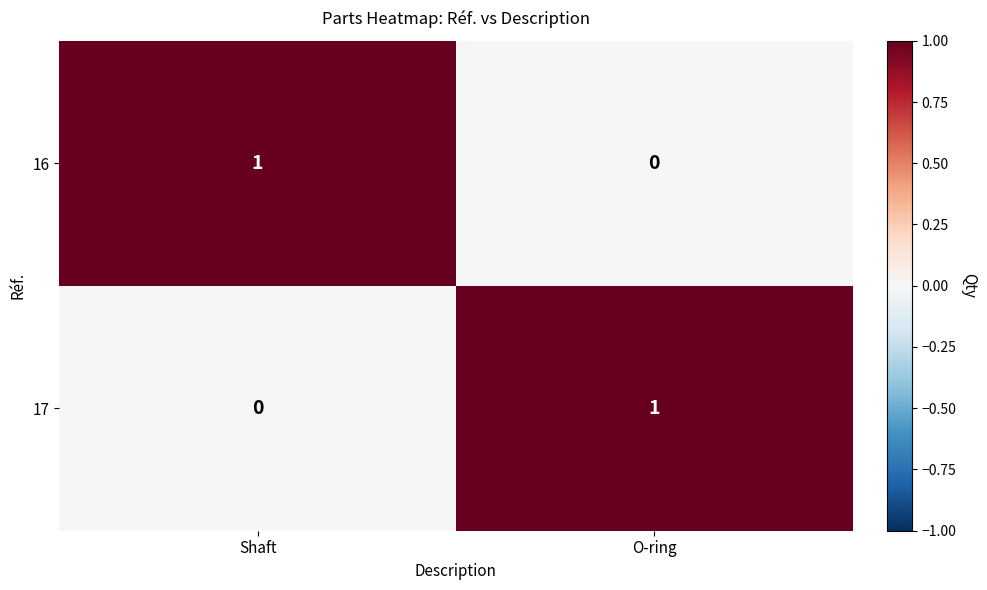

At how many categories does at least one series exceed 0?

2